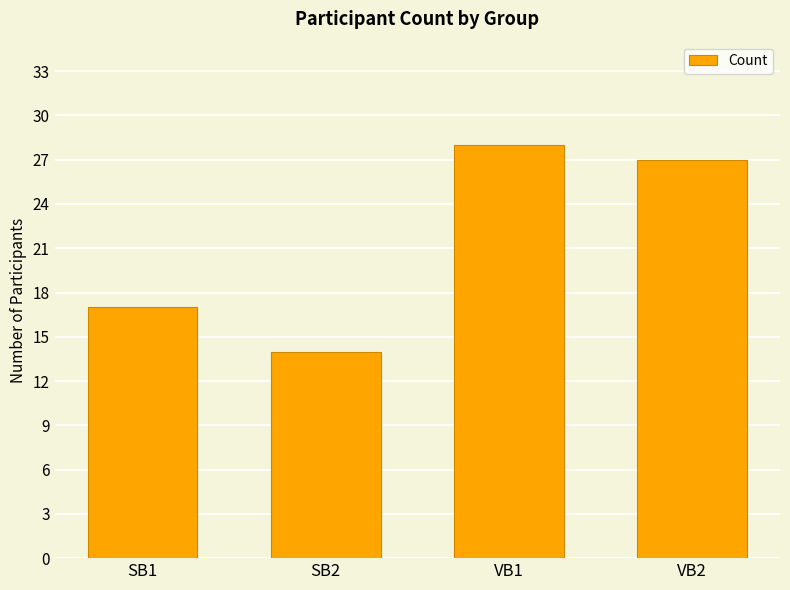

What is the label of the 2nd bar from the left?

SB2